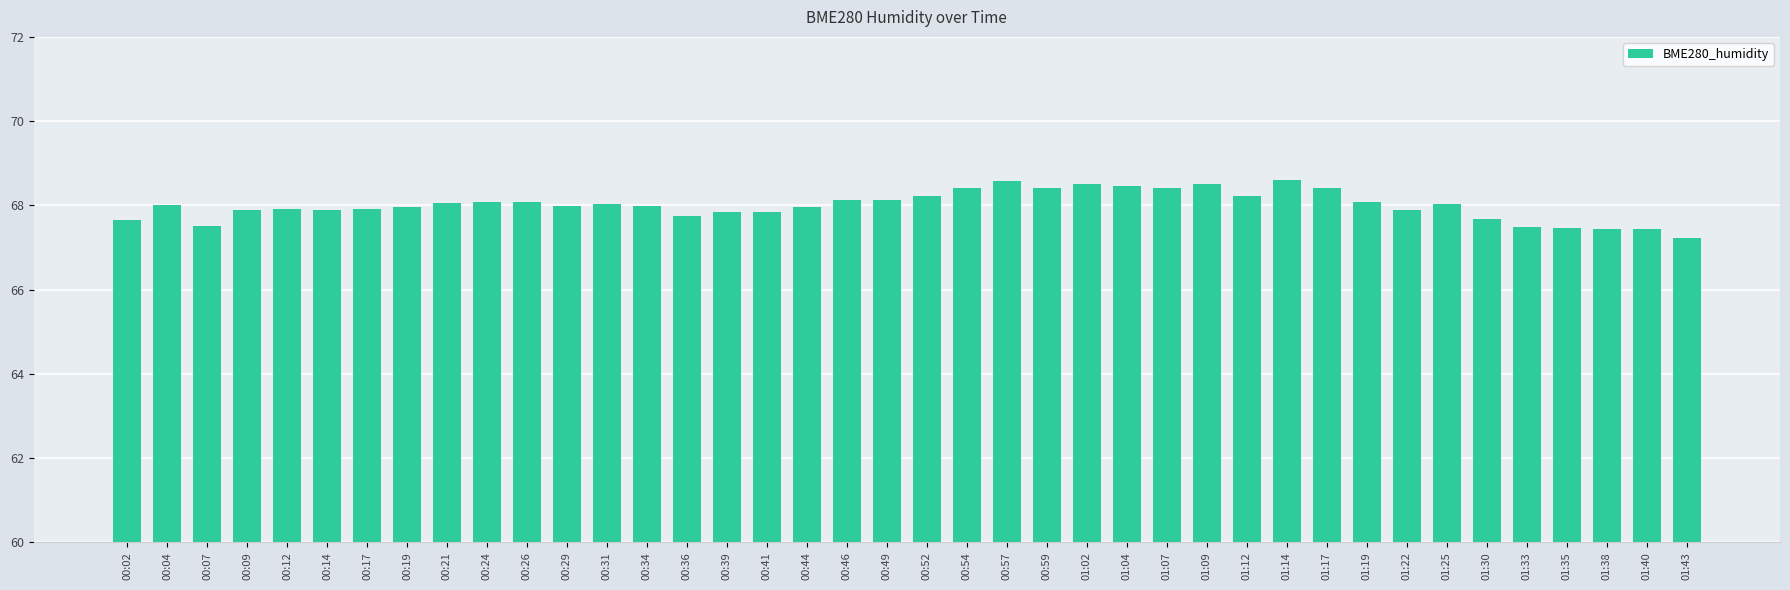

Read the value at 01:43.

67.2